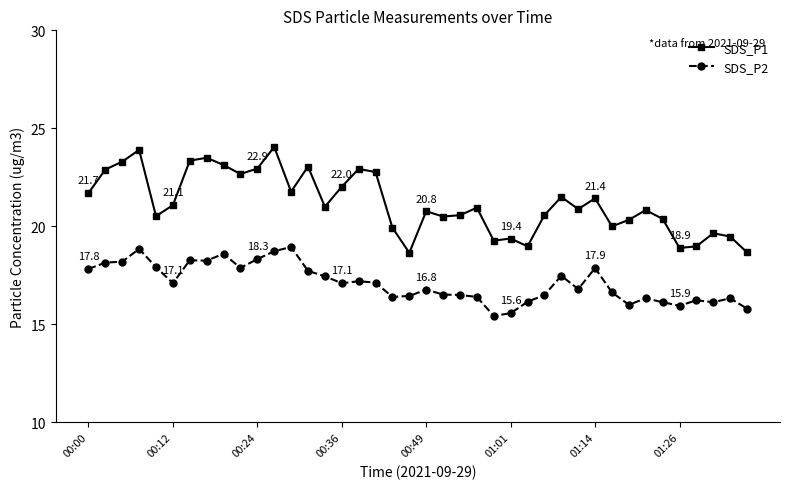

What is the lowest value of the SDS_P2 series?

15.4